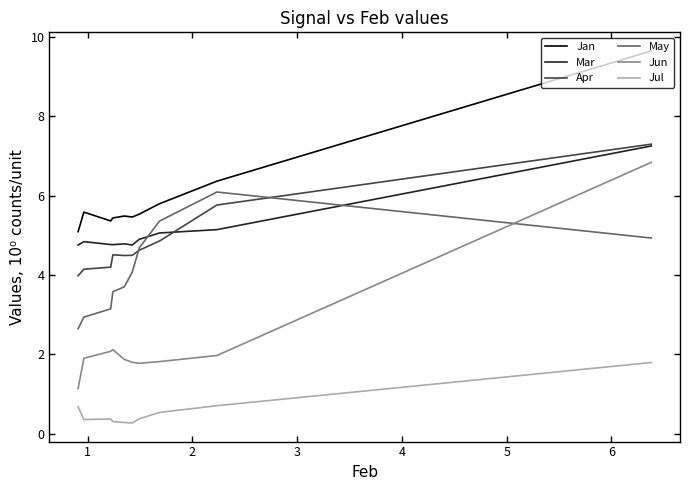

Reading left to right, extract all data points from this chart.

Jan: 9.7	6.4	5.8	5.5	5.5	5.5	5.4	5.4	5.6	5.1
Mar: 7.3	5.1	5.1	4.9	4.8	4.8	4.8	4.8	4.8	4.8
Apr: 7.3	5.8	4.9	4.6	4.5	4.5	4.5	4.2	4.1	4.0
May: 4.9	6.1	5.4	4.7	4.1	3.7	3.6	3.1	2.9	2.6
Jun: 6.8	2.0	1.8	1.8	1.8	1.9	2.1	2.1	1.9	1.1
Jul: 1.8	0.7	0.5	0.4	0.3	0.3	0.3	0.4	0.4	0.7